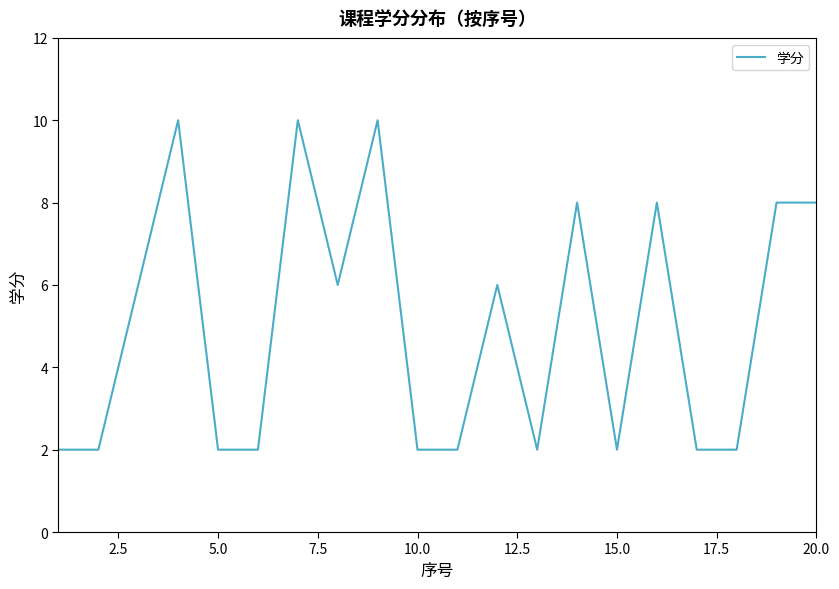

What is the greatest value displayed?

10